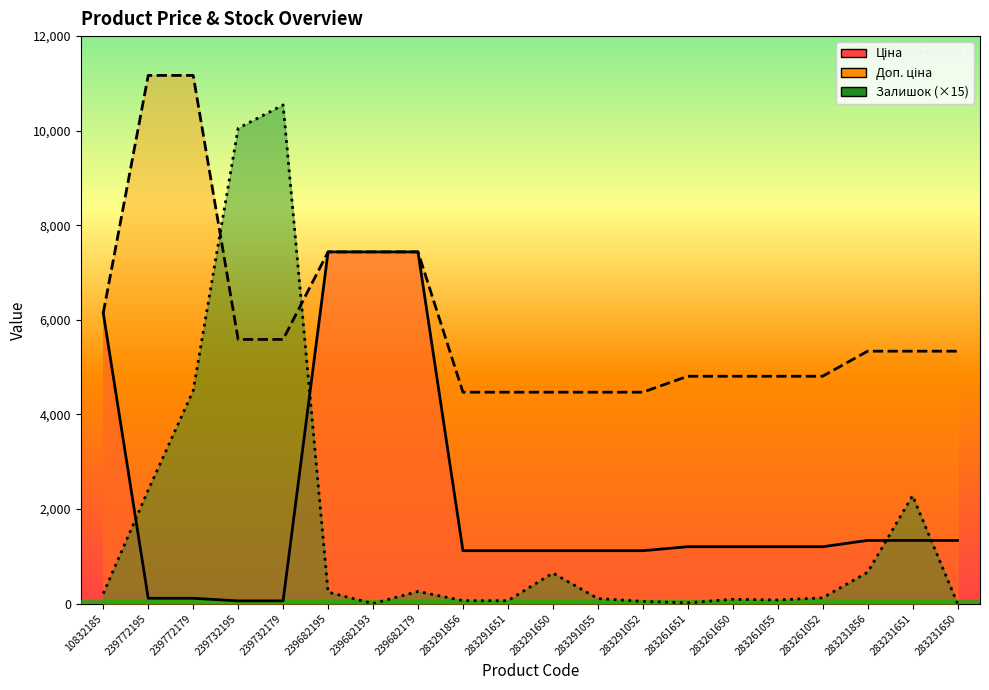

What is the value of the Ціна point at the 6th from the left?

7436.2